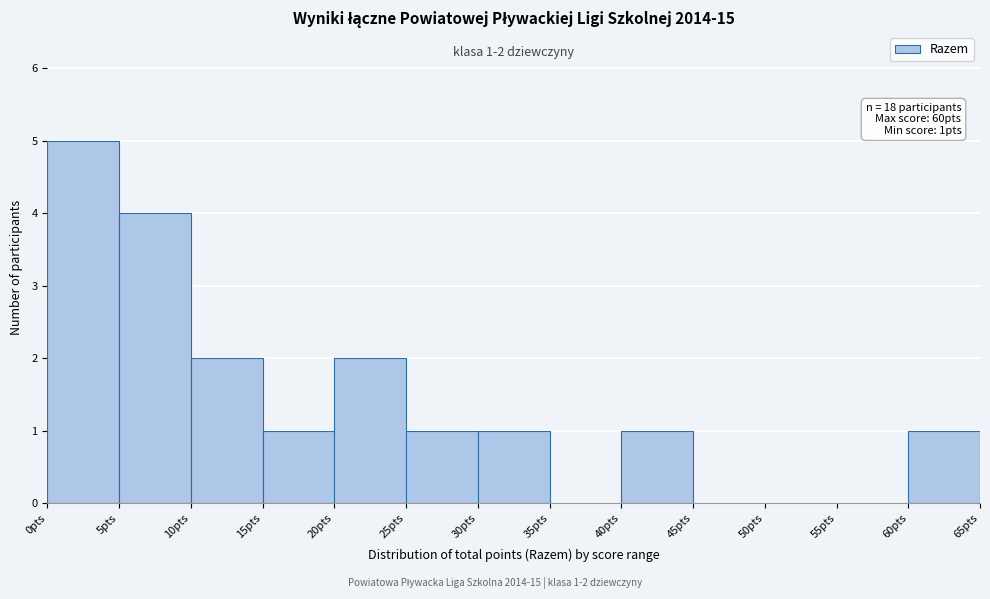

Which range on the x-axis has the tallest bar?

0 to 5